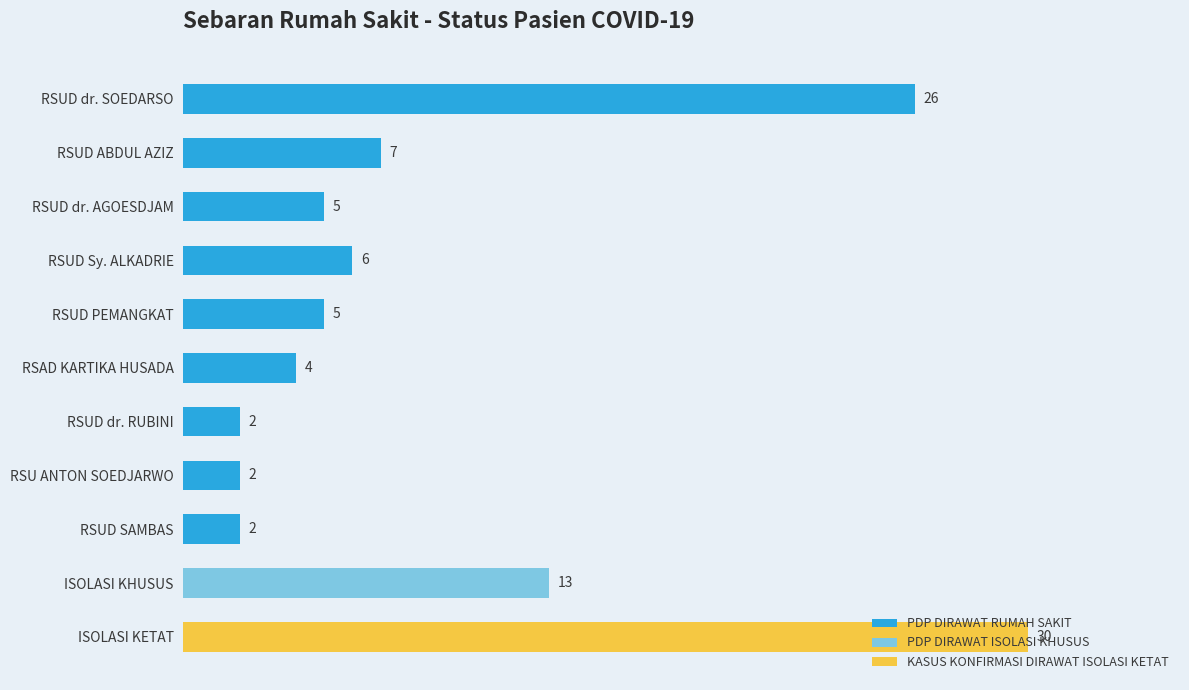

What are all the series names shown in the legend?

PDP DIRAWAT RUMAH SAKIT, PDP DIRAWAT ISOLASI KHUSUS, KASUS KONFIRMASI DIRAWAT ISOLASI KETAT